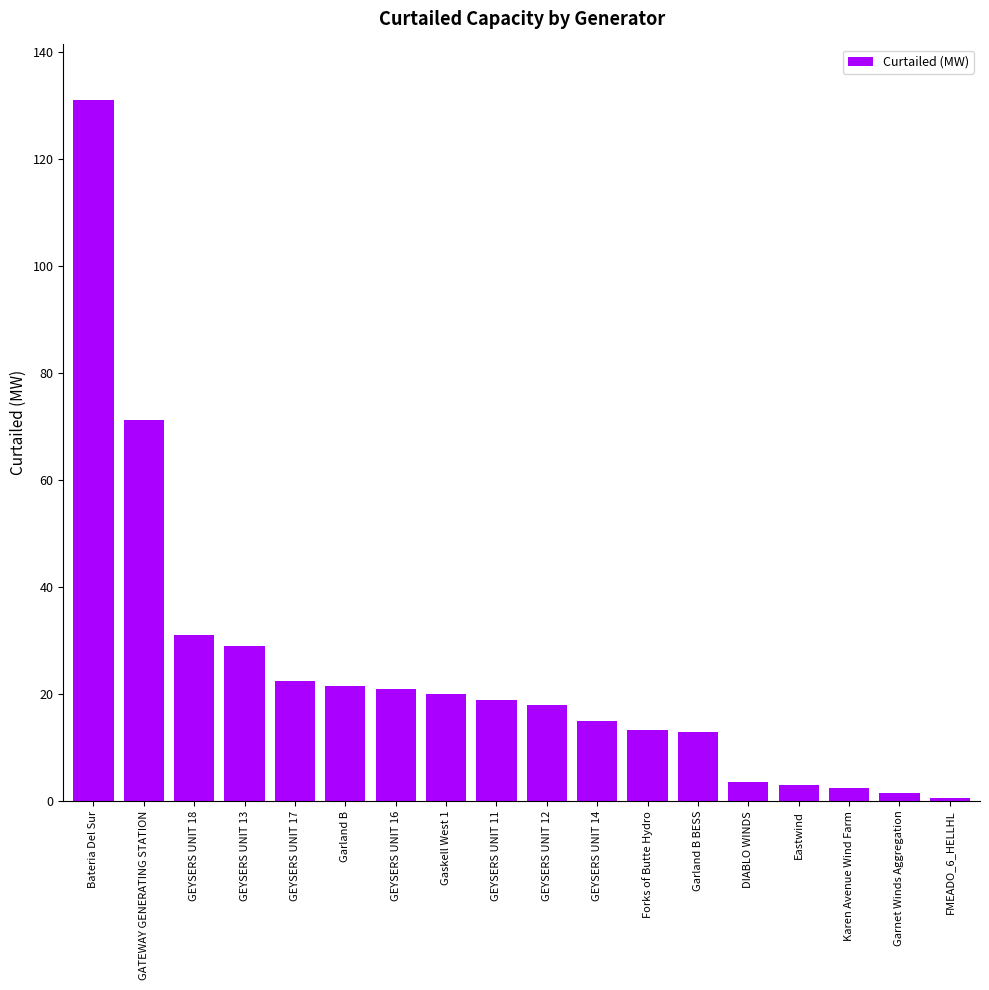

What is the greatest value displayed?

131.0